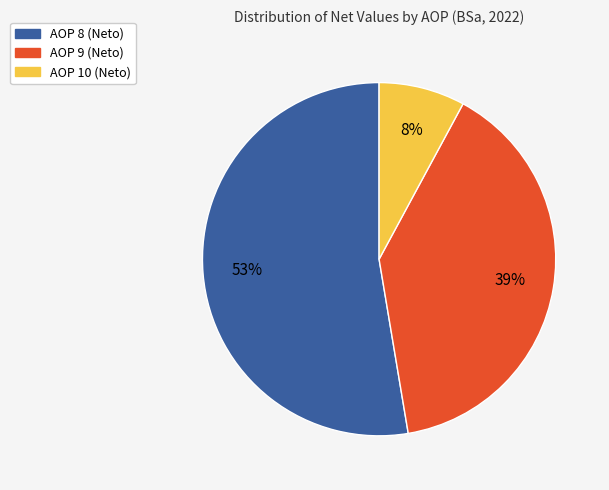

Which category accounts for the majority?

AOP 8 (Neto)